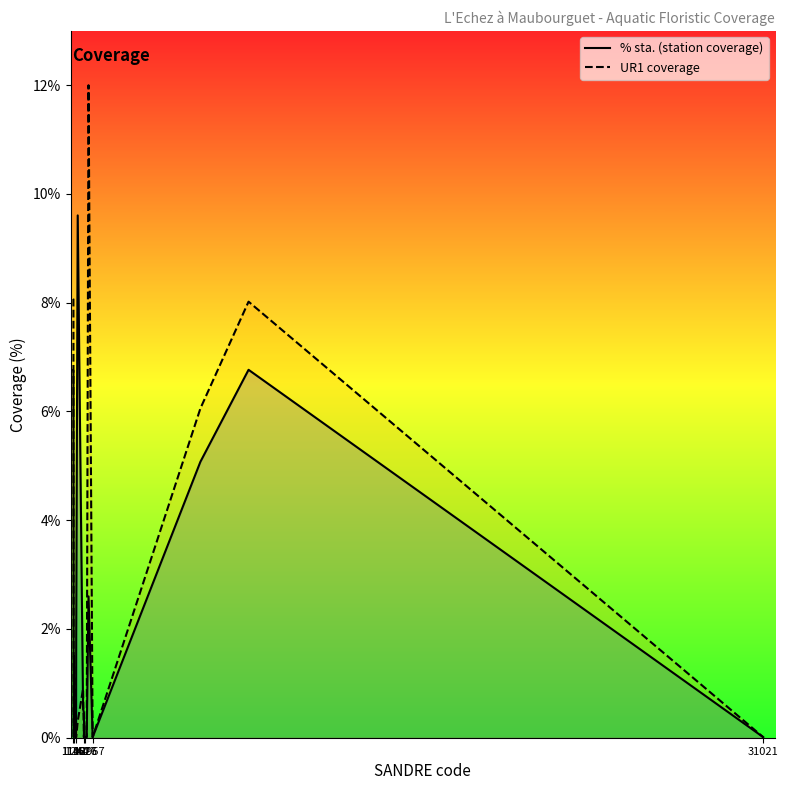

Reading left to right, transcribe all the data shown in this chart.

% sta. (station coverage): 6.8	6.8	0.0	0.0	0.1	0.0	1.9	9.6	0.5	0.5	0.2	0.0	0.0	0.0	2.6	0.0	5.1	6.8	0.0
UR1 coverage: 8.1	8.1	0.0	0.0	1.5	0.0	0.0	0.3	0.9	0.0	0.3	0.0	0.0	0.0	12.0	0.0	6.1	8.0	0.0